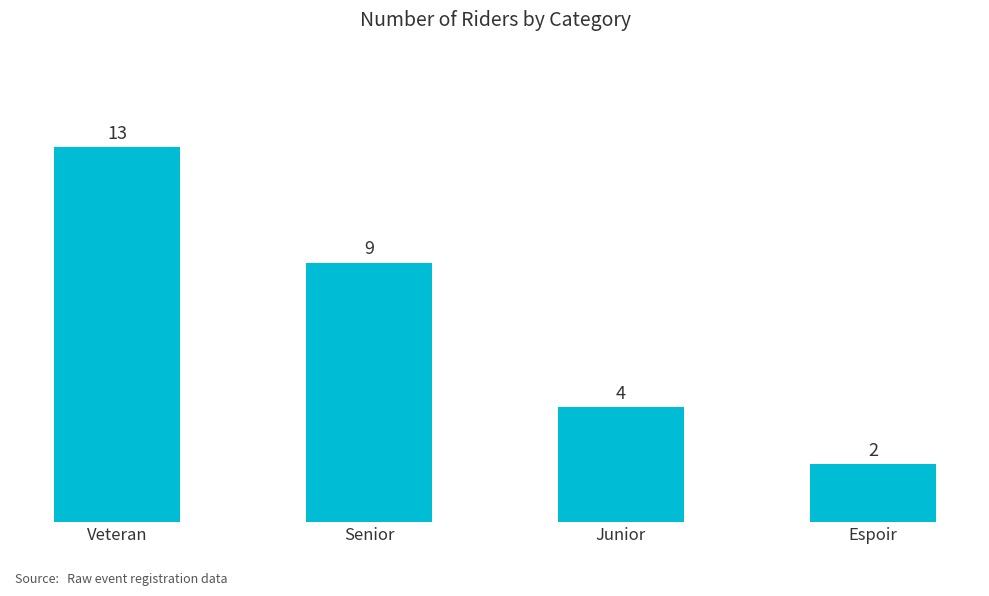

How many values are between 4 and 13?

3